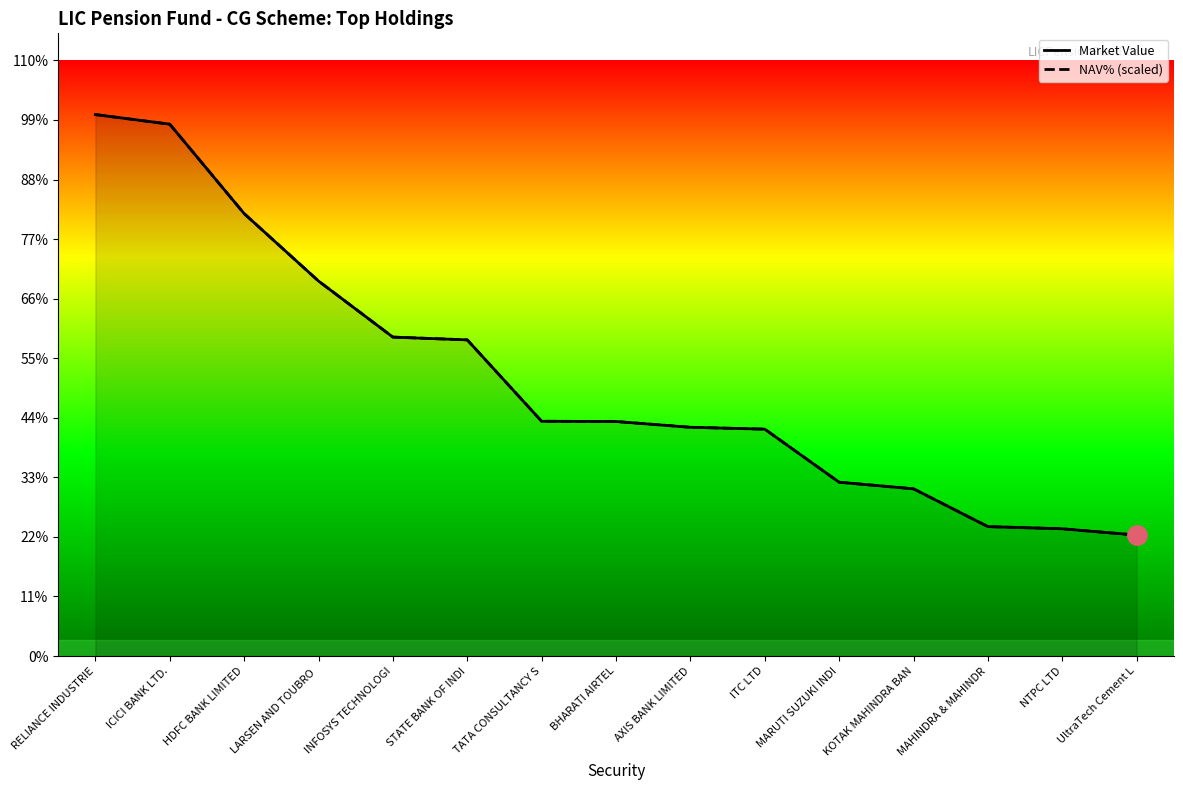

Which series ends up on top after the final intersection of Market Value and NAV% (scaled)?

NAV% (scaled)